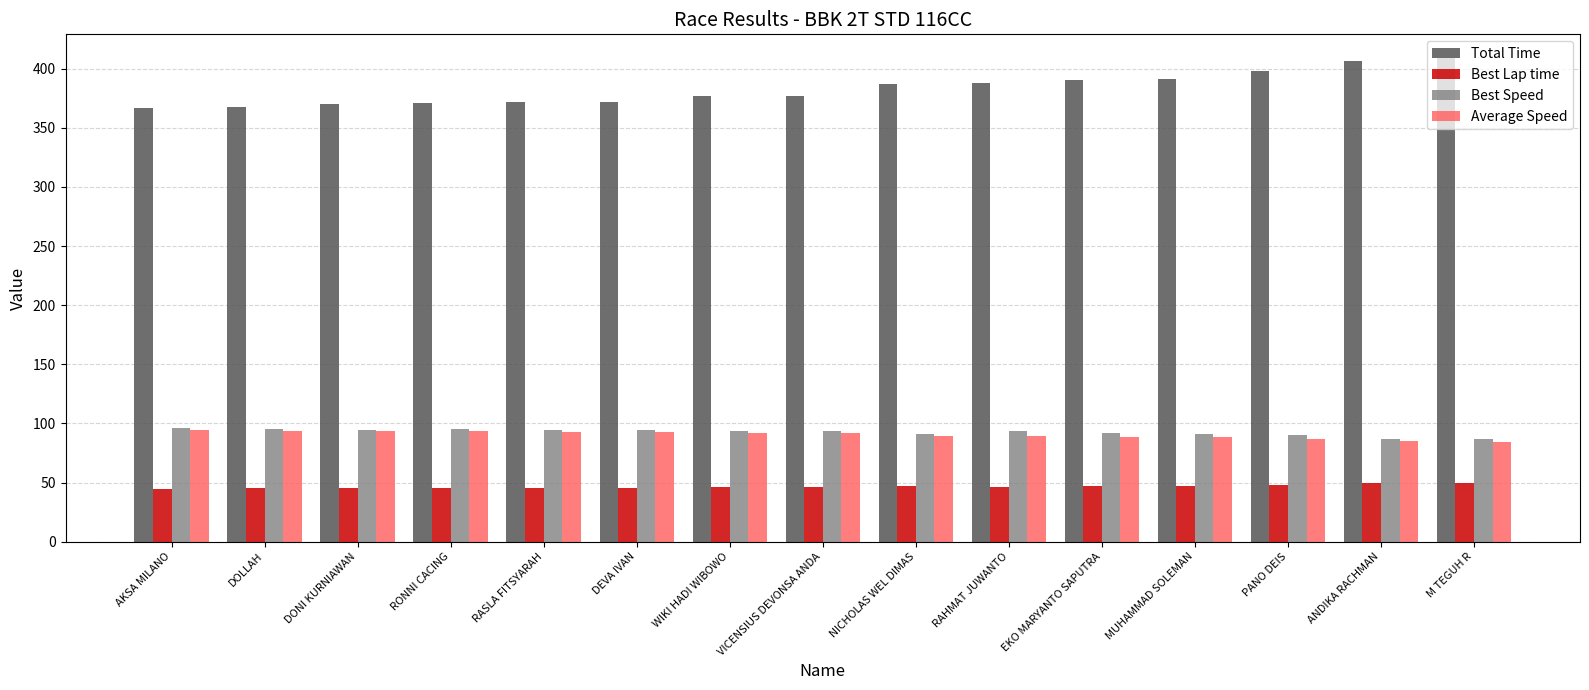

At how many categories does at least one series exceed 115?

15